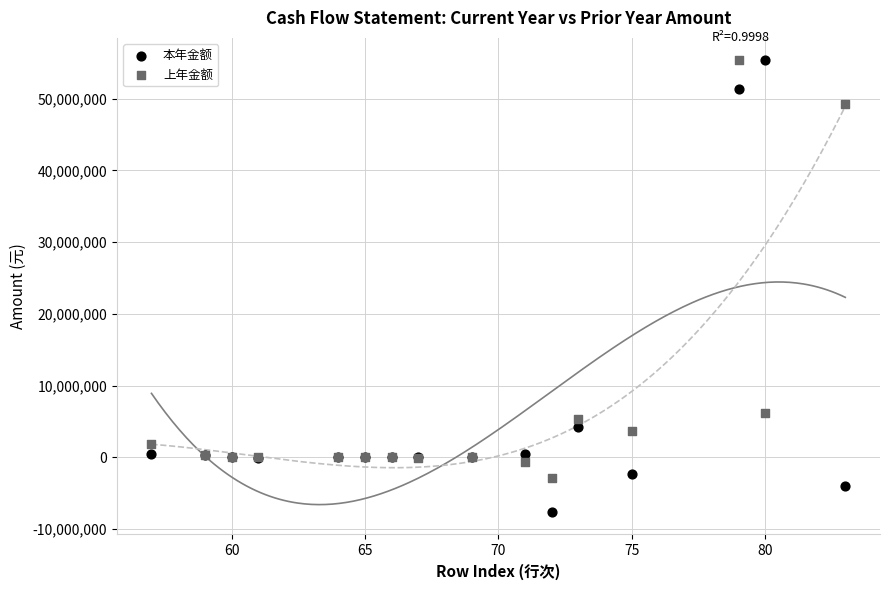

In the 上年金额 series, what Y value is closest to 26243897?

6144611.2